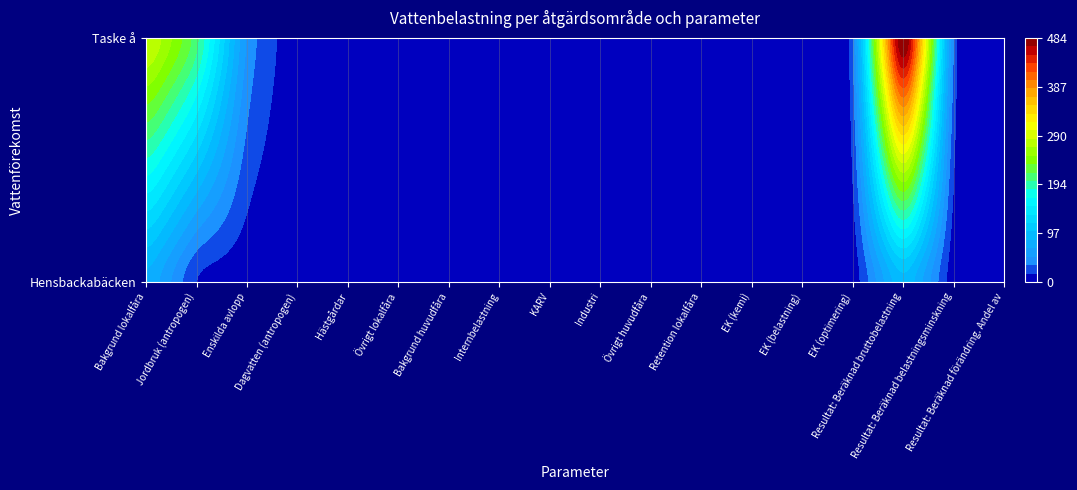

What is the sum of the Hensbackabäcken values at Övrigt lokalfåra and Enskilda avlopp?

5.4